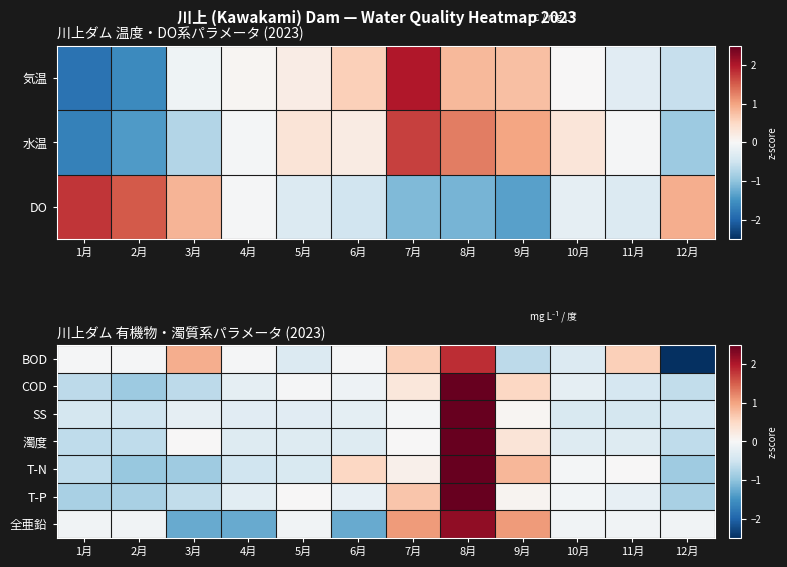

Which category has the lowest value in the SS series?

2月